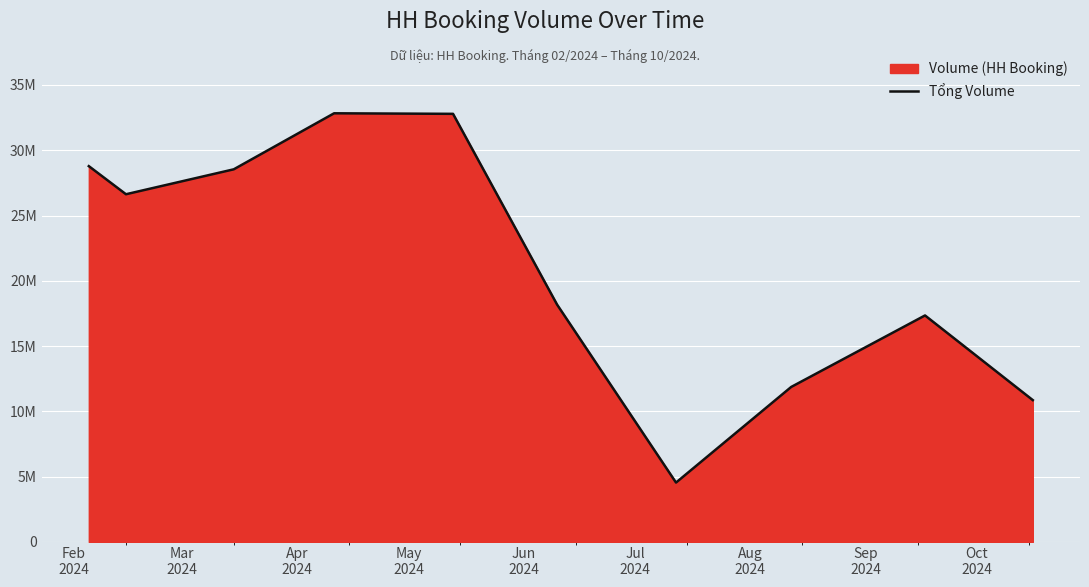

What is the label of the 6th point from the left?

Jul
2024